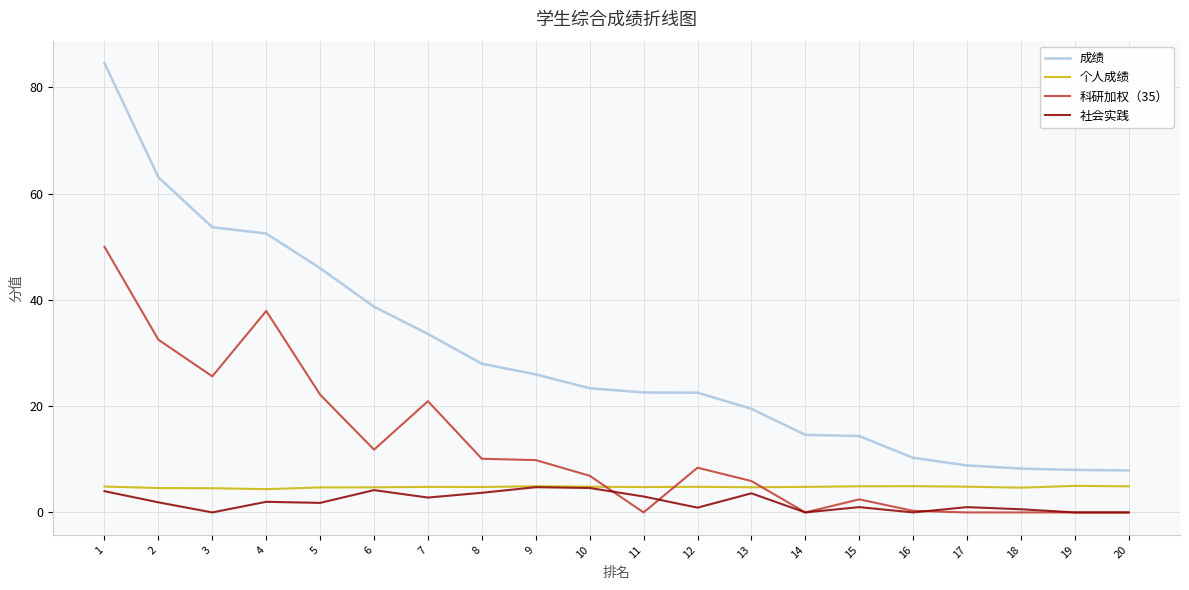

True or false: 科研加权（35） and 个人成绩 cross at least once.

True